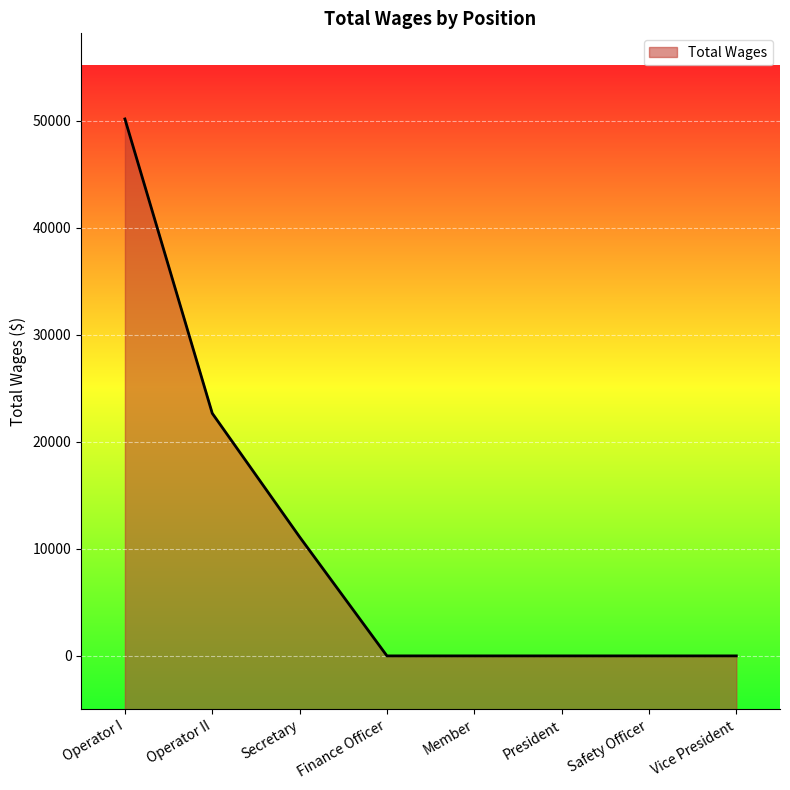

What is the sum of all values?

83943